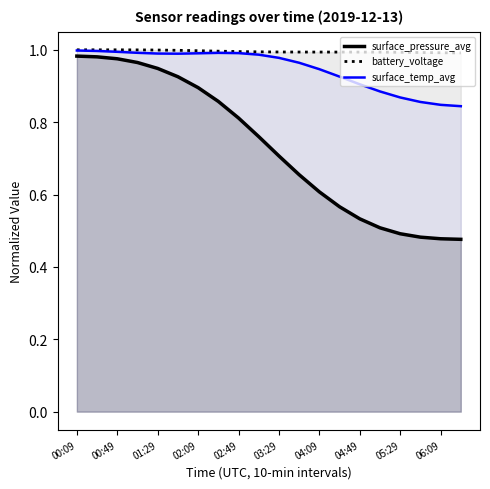

What is the average value of the surface_pressure_avg (line) series?

0.7